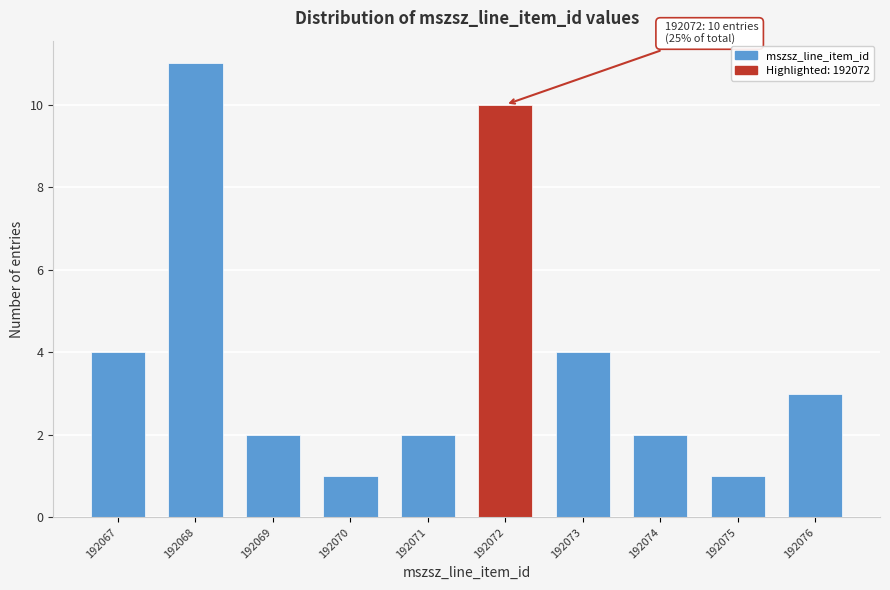

Reading left to right, list all the values displayed in this chart.

192067=4	192068=11	192069=2	192070=1	192071=2	192072=10	192073=4	192074=2	192075=1	192076=3